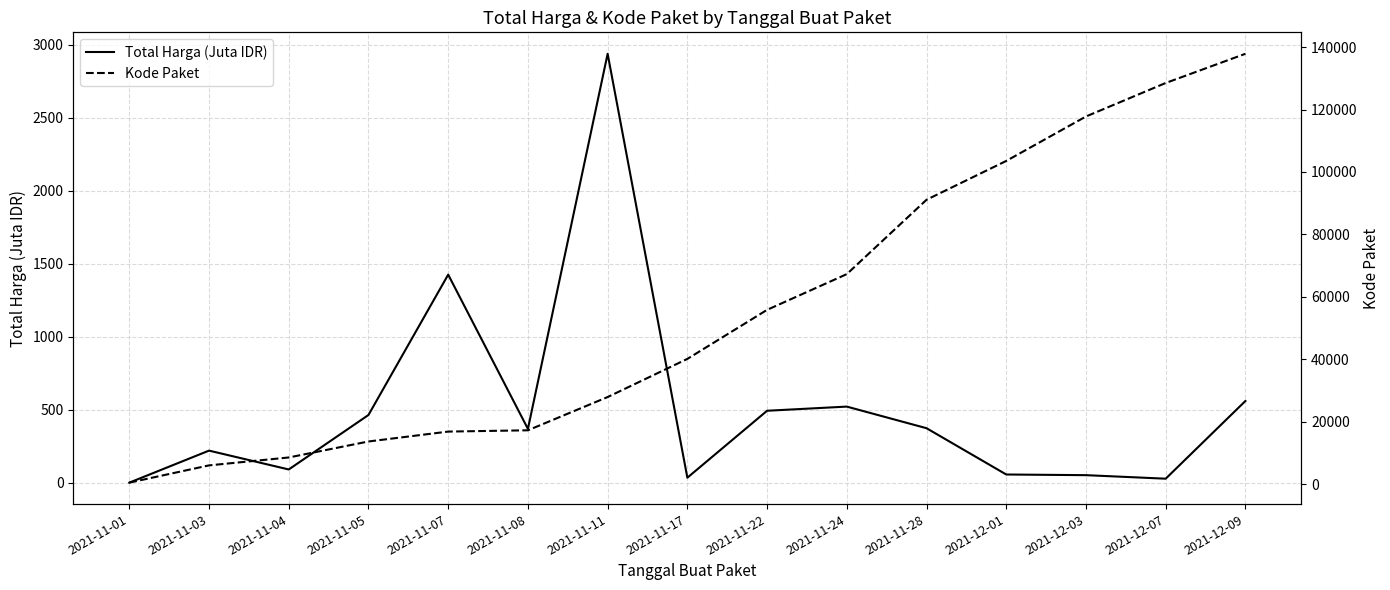

How many interior local valleys does the Total Harga (Juta IDR) series have?

4